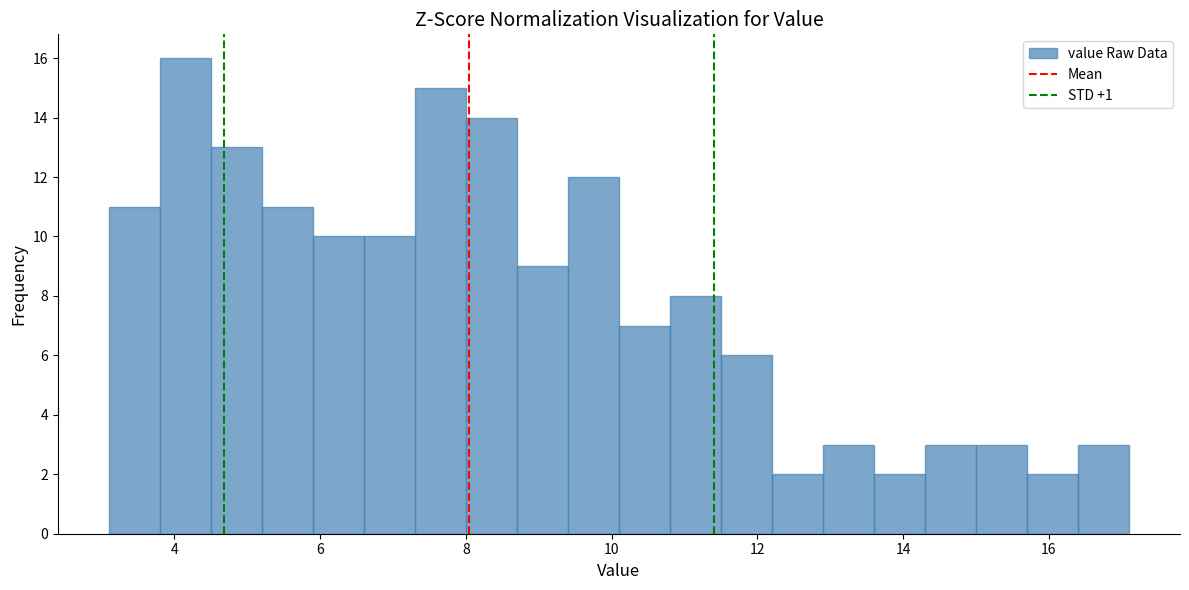

Around what value on the x-axis is the tallest bar? Give the approximate position of its centre, as read against the axis.

4.2